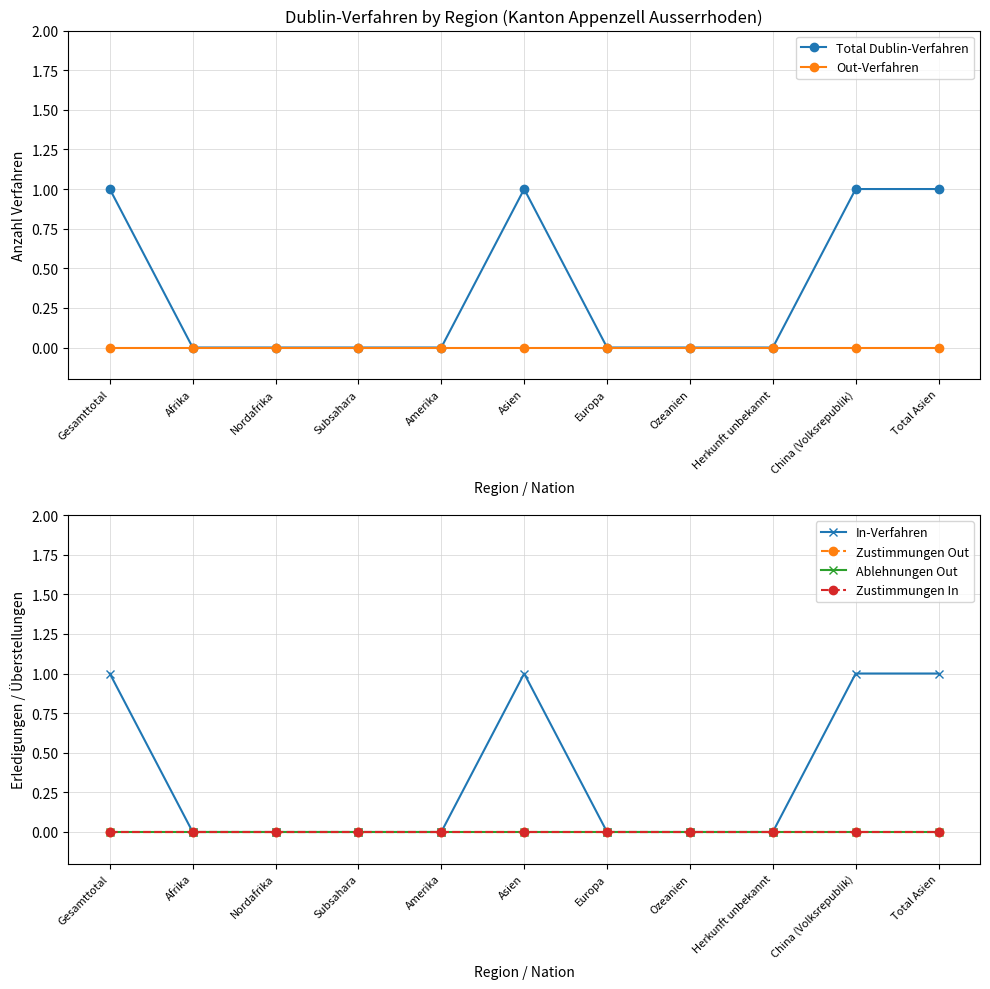

How many distinct data groups are displayed?

6